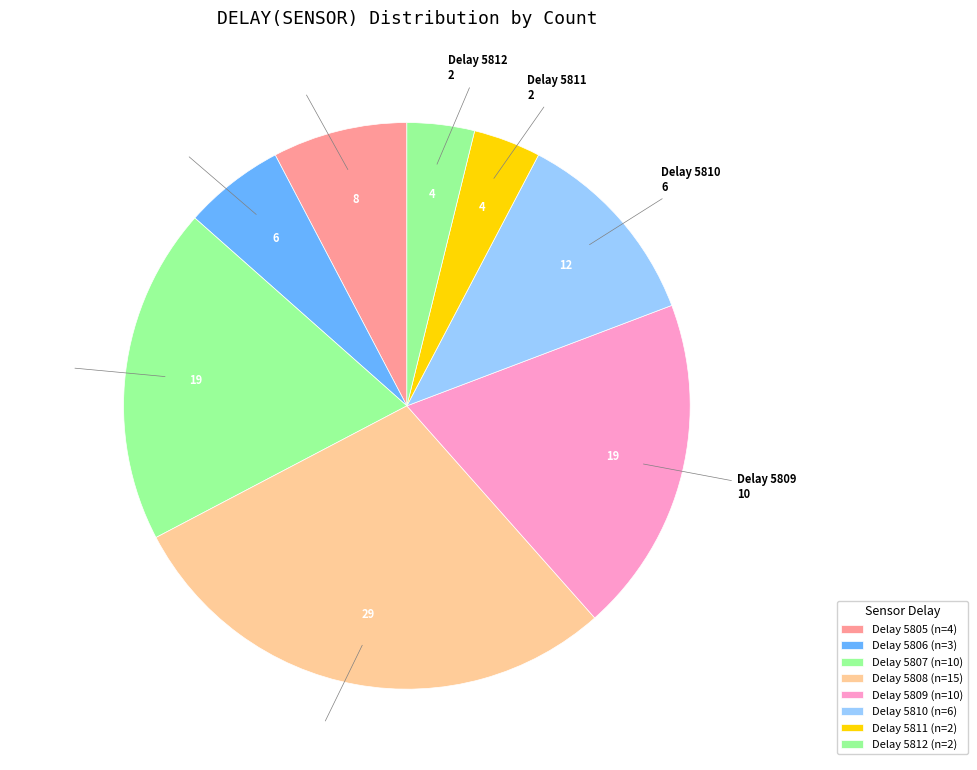

Count the number of slices in the pie.

8